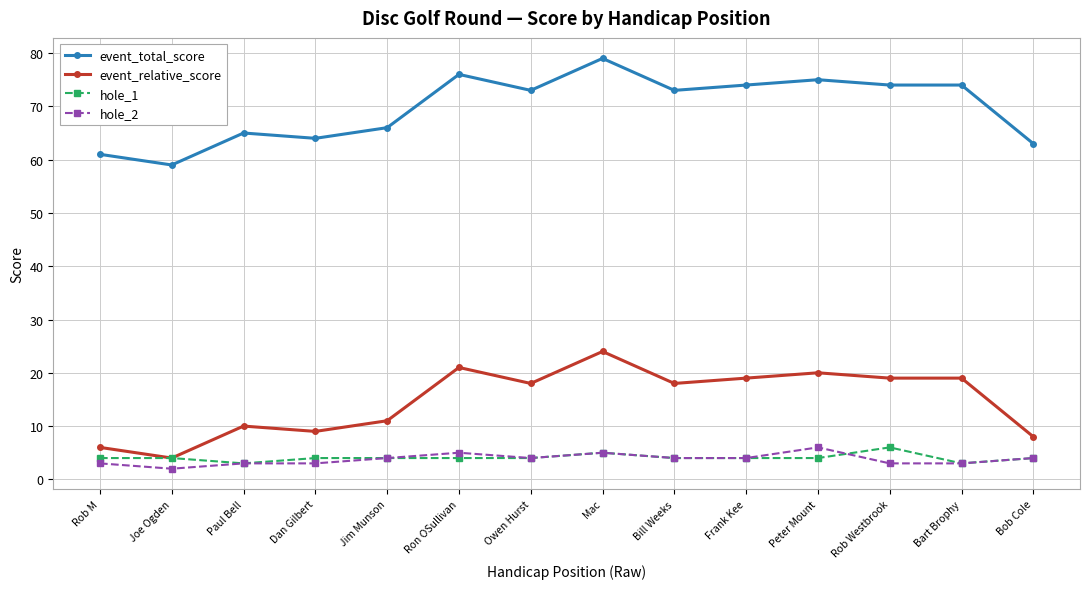

Reading left to right, extract all data points from this chart.

event_total_score: Rob M=61	Joe Ogden=59	Paul Bell=65	Dan Gilbert=64	Jim Munson=66	Ron OSullivan=76	Owen Hurst=73	Mac=79	Bill Weeks=73	Frank Kee=74	Peter Mount=75	Rob Westbrook=74	Bart Brophy=74	Bob Cole=63
event_relative_score: Rob M=6	Joe Ogden=4	Paul Bell=10	Dan Gilbert=9	Jim Munson=11	Ron OSullivan=21	Owen Hurst=18	Mac=24	Bill Weeks=18	Frank Kee=19	Peter Mount=20	Rob Westbrook=19	Bart Brophy=19	Bob Cole=8
hole_1: Rob M=4	Joe Ogden=4	Paul Bell=3	Dan Gilbert=4	Jim Munson=4	Ron OSullivan=4	Owen Hurst=4	Mac=5	Bill Weeks=4	Frank Kee=4	Peter Mount=4	Rob Westbrook=6	Bart Brophy=3	Bob Cole=4
hole_2: Rob M=3	Joe Ogden=2	Paul Bell=3	Dan Gilbert=3	Jim Munson=4	Ron OSullivan=5	Owen Hurst=4	Mac=5	Bill Weeks=4	Frank Kee=4	Peter Mount=6	Rob Westbrook=3	Bart Brophy=3	Bob Cole=4